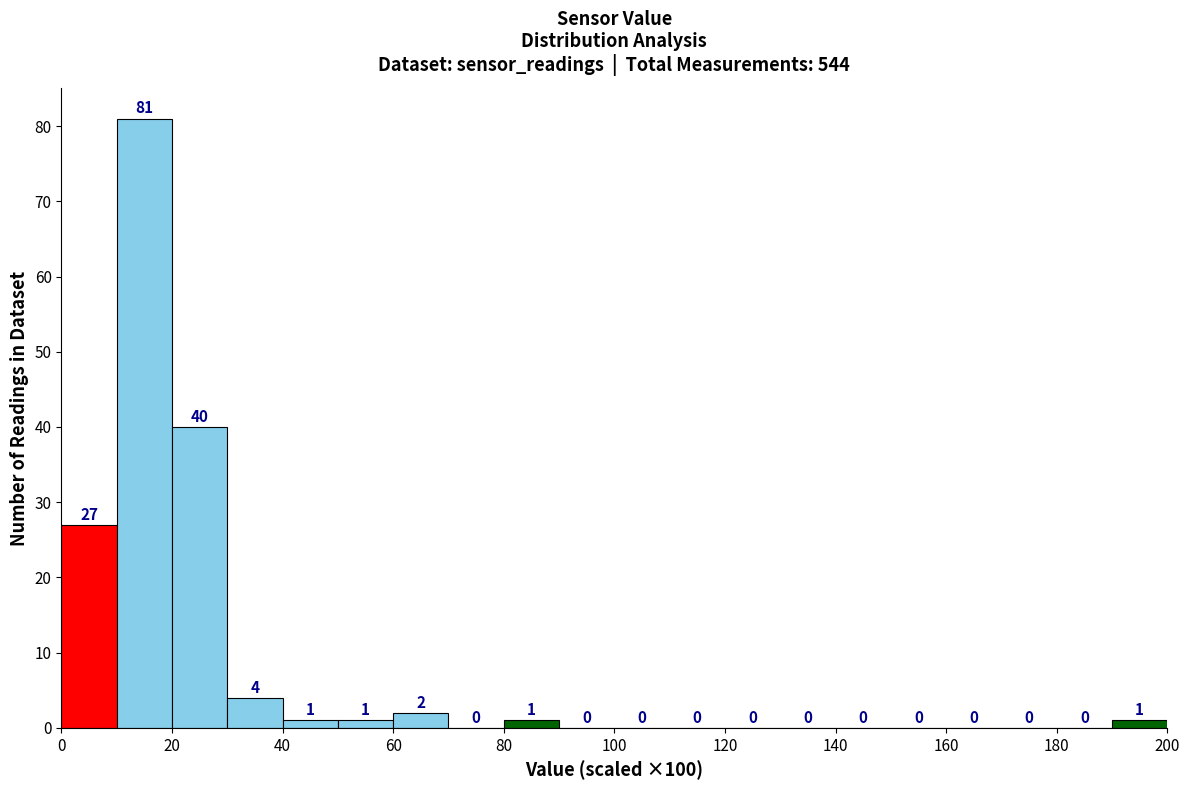

Over which range of the x-axis is the bar tallest?

10 to 20